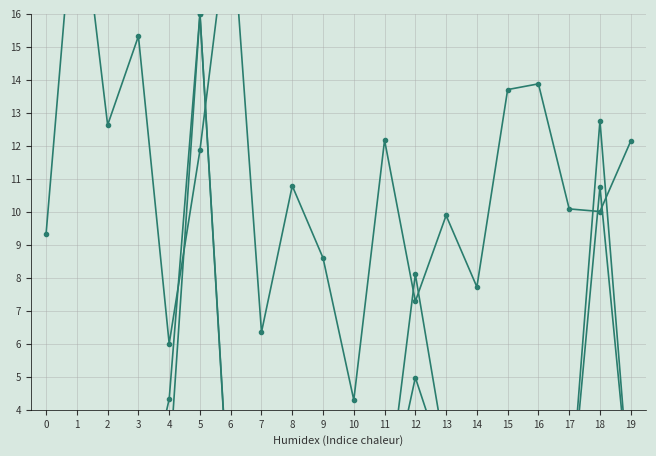

Is the value of Enrollments (scaled) at 19 greater than the value of Absent 21+ Days (scaled) at 14?

Yes